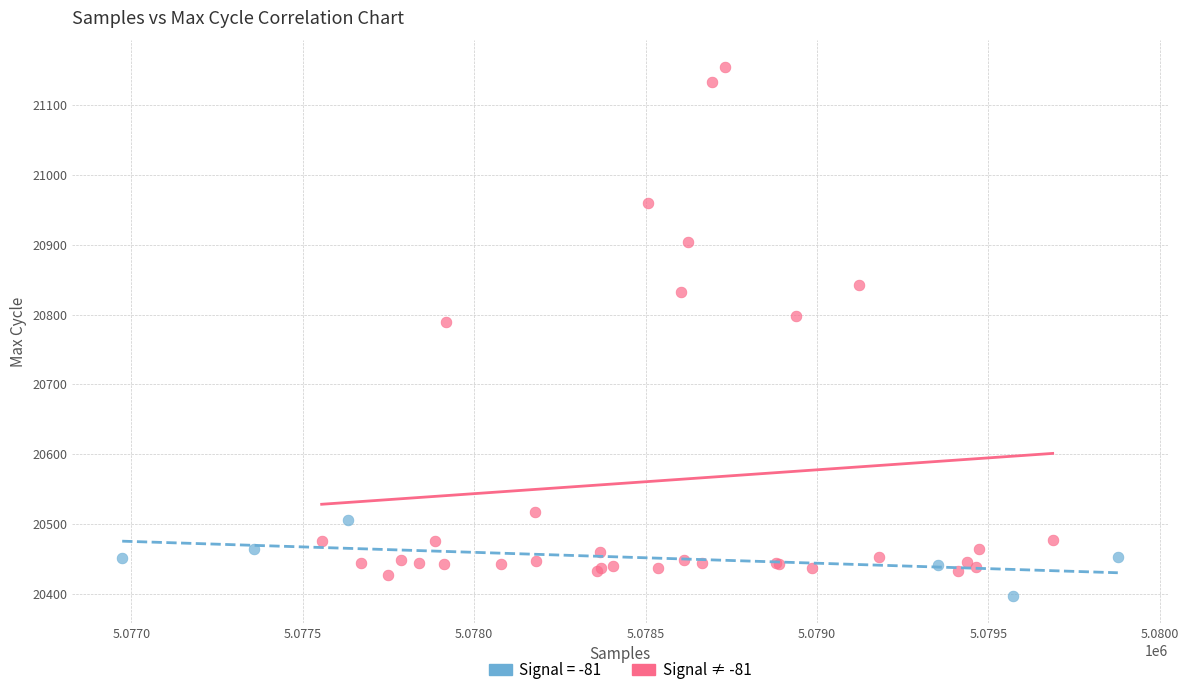

Which series has the widest spread of Y values?

Signal ≠ -81